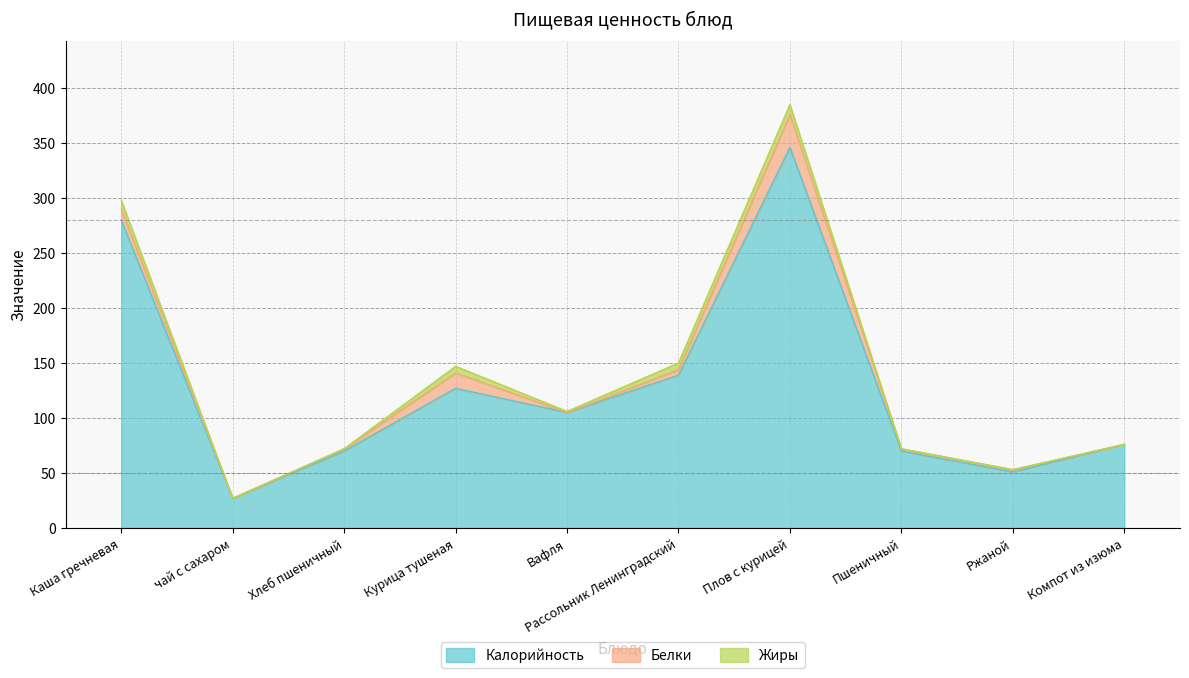

Reading left to right, list all the values displayed in this chart.

Калорийность: 280	27	70	127	105	139	346	70	51	76
Белки: 10	0	2	14	0	5	30	2	2	0
Жиры: 8	0	0	6	1	6	9	0	0	0